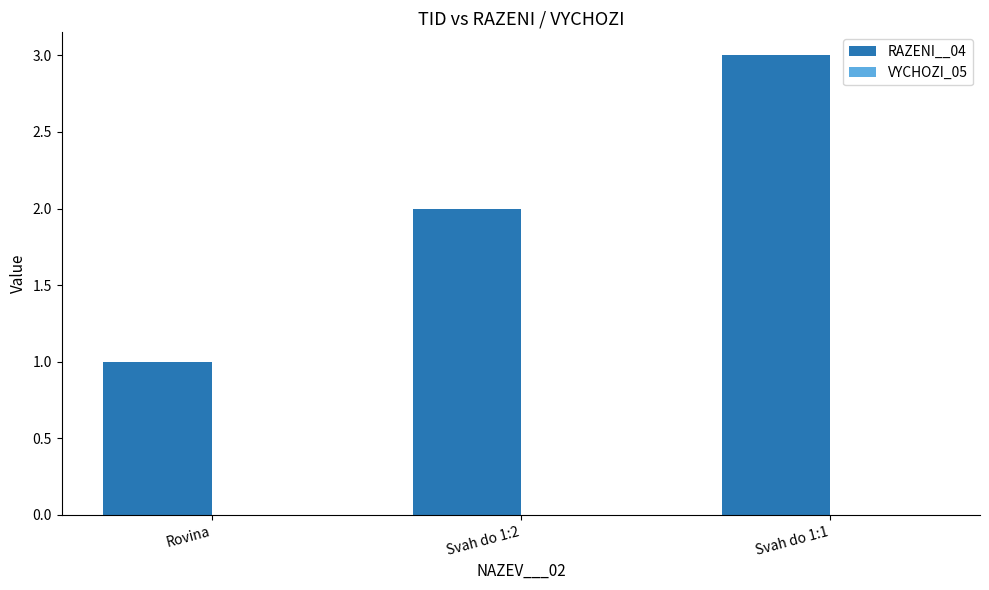

The chart shows a value of 2 at Svah do 1:2. True or false?

True